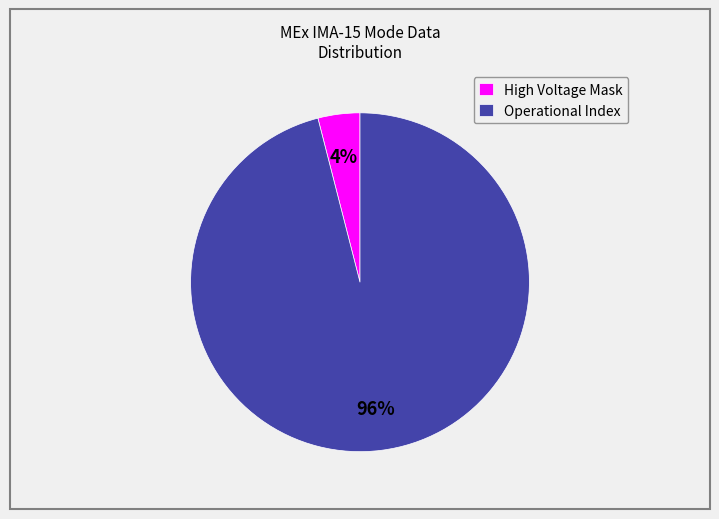

To the nearest percent, what is the difference between the largest and smallest slice percentages?

92%